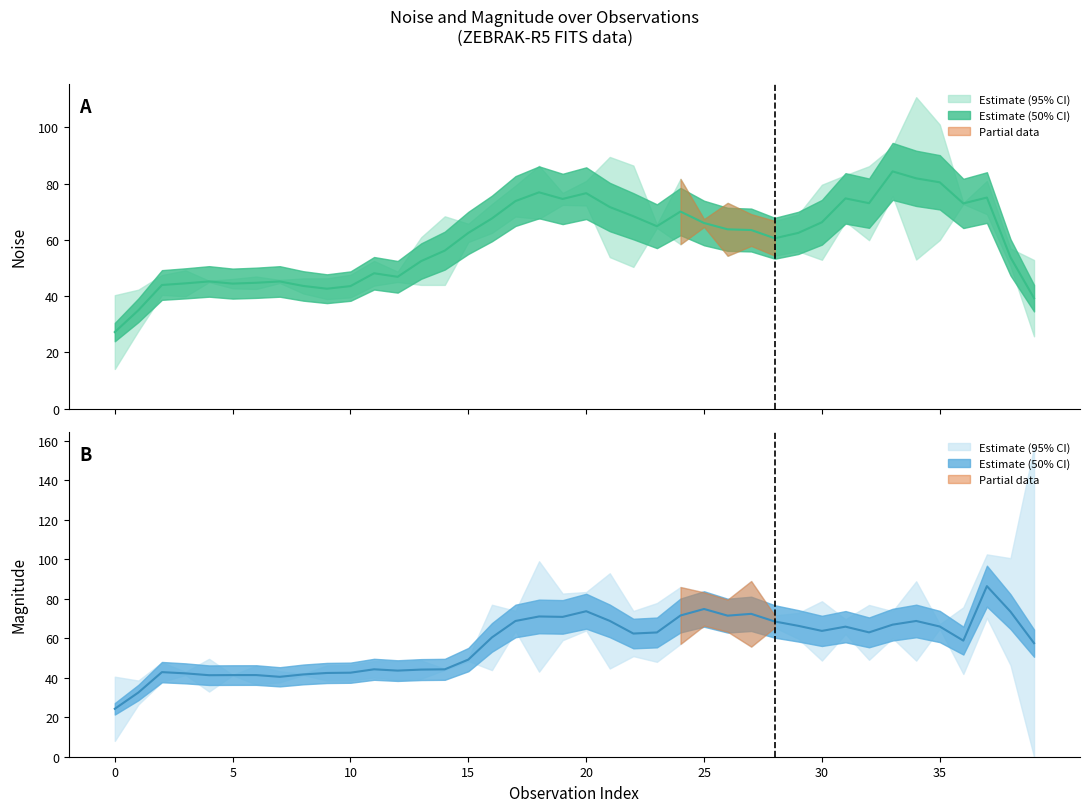

At which category is the sum across all series the highest?

39